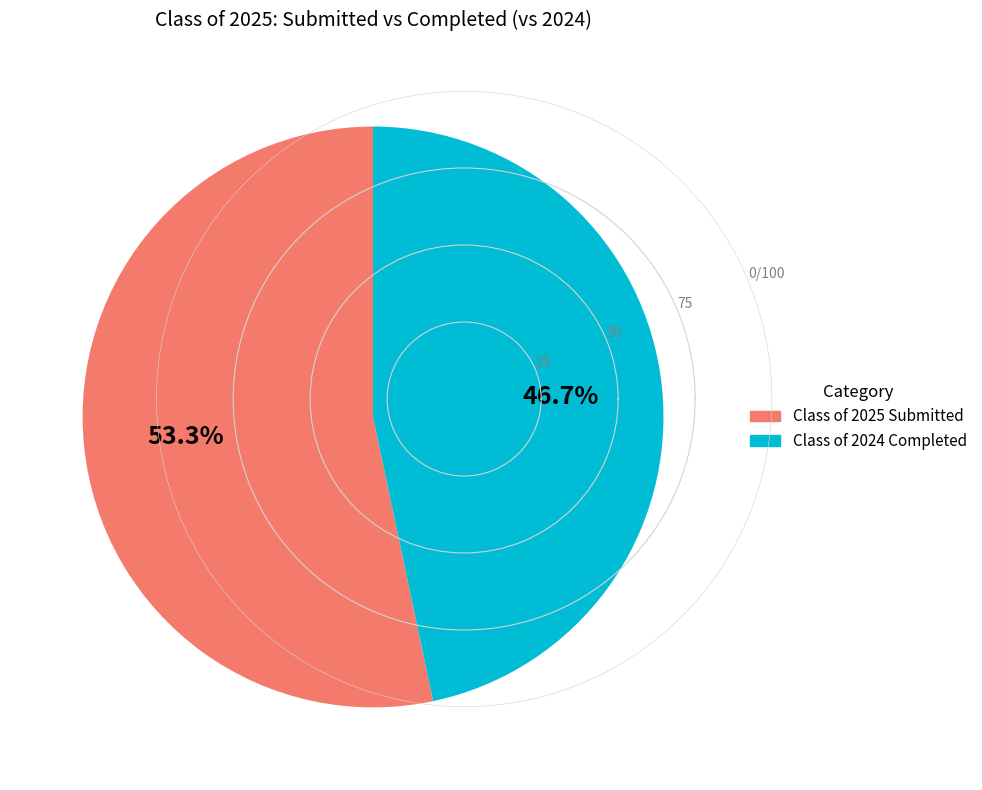

Does any single category account for the majority?

Yes